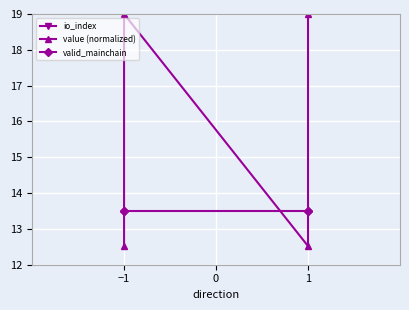

How many interior local peaks does the io_index series have?

1